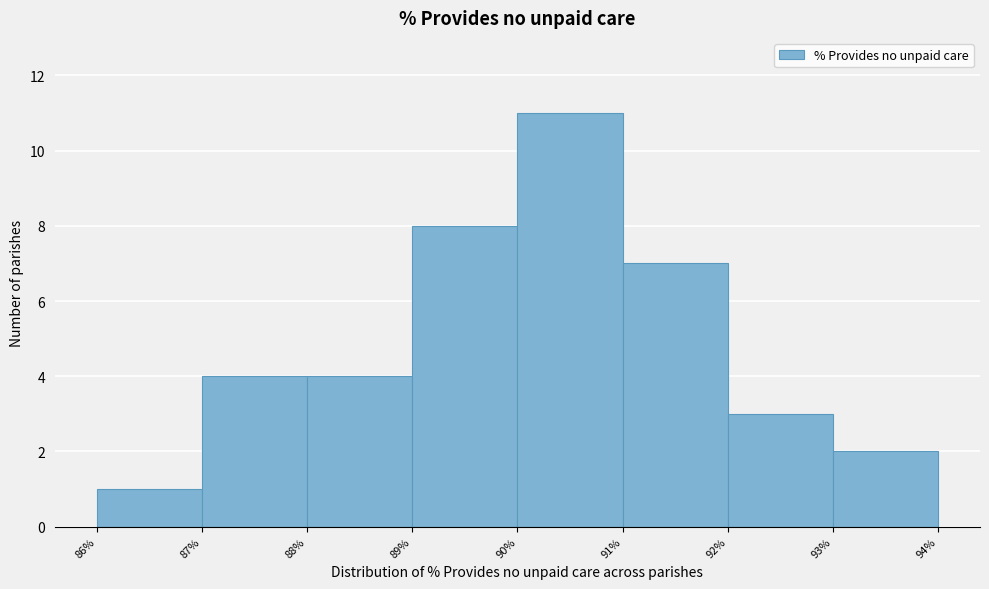

Reading left to right, transcribe this chart: for each bar, give the range it covers on the x-axis and its height. The values are not printed on the chart, so give them approximately, as read against the axis.

86% to 87%: 1
87% to 88%: 4
88% to 89%: 4
89% to 90%: 8
90% to 91%: 11
91% to 92%: 7
92% to 93%: 3
93% to 94%: 2